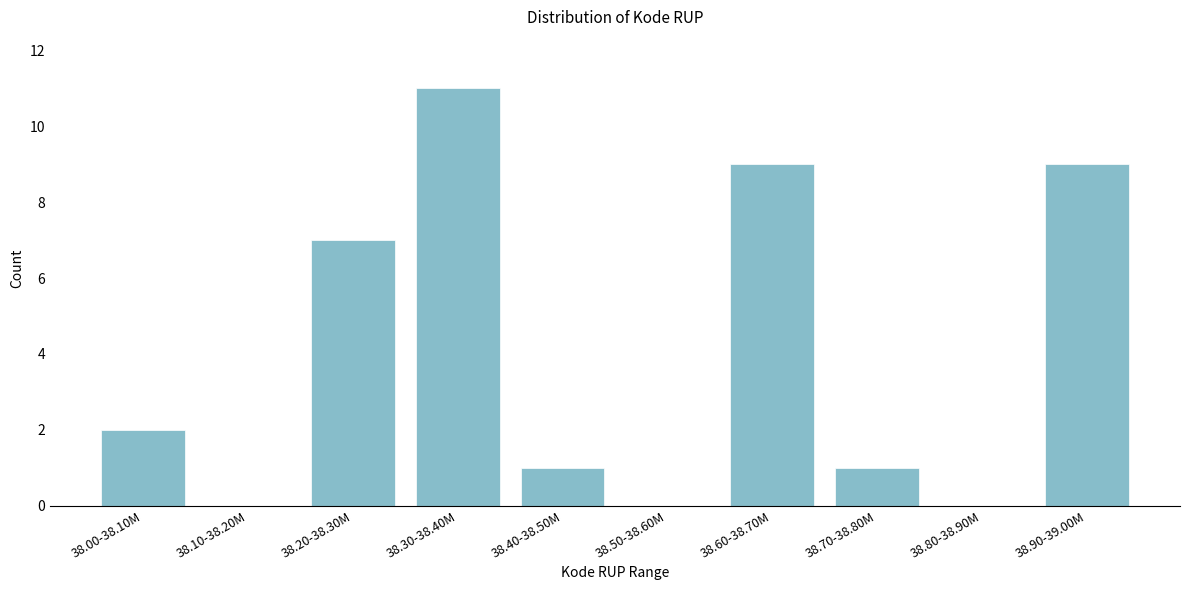

Reading right to left, extract all data points from this chart.

38.90-39.00M=9	38.80-38.90M=0	38.70-38.80M=1	38.60-38.70M=9	38.50-38.60M=0	38.40-38.50M=1	38.30-38.40M=11	38.20-38.30M=7	38.10-38.20M=0	38.00-38.10M=2